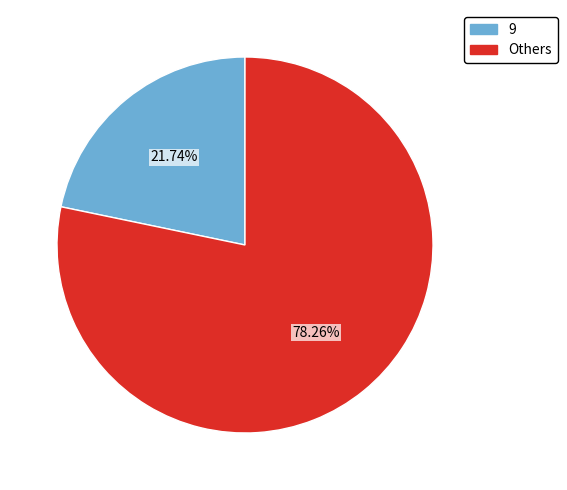

How many segments does this pie chart have?

2